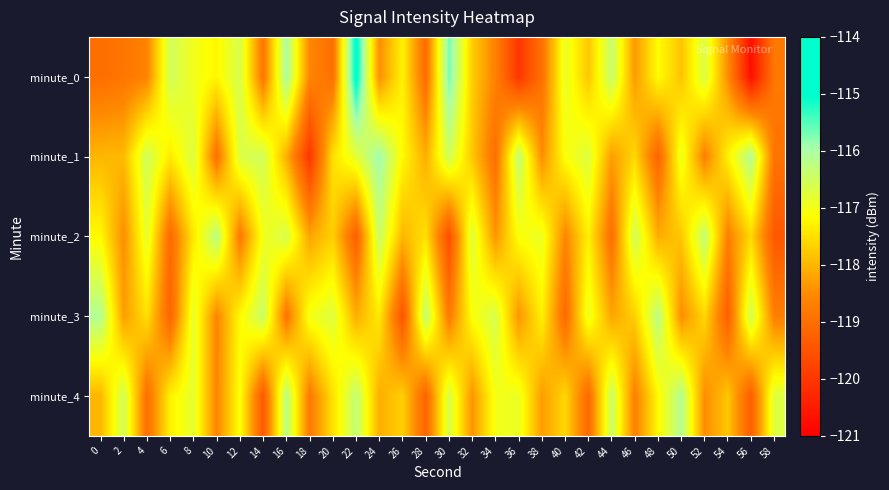

Which has a higher value, 28 or 16?

16